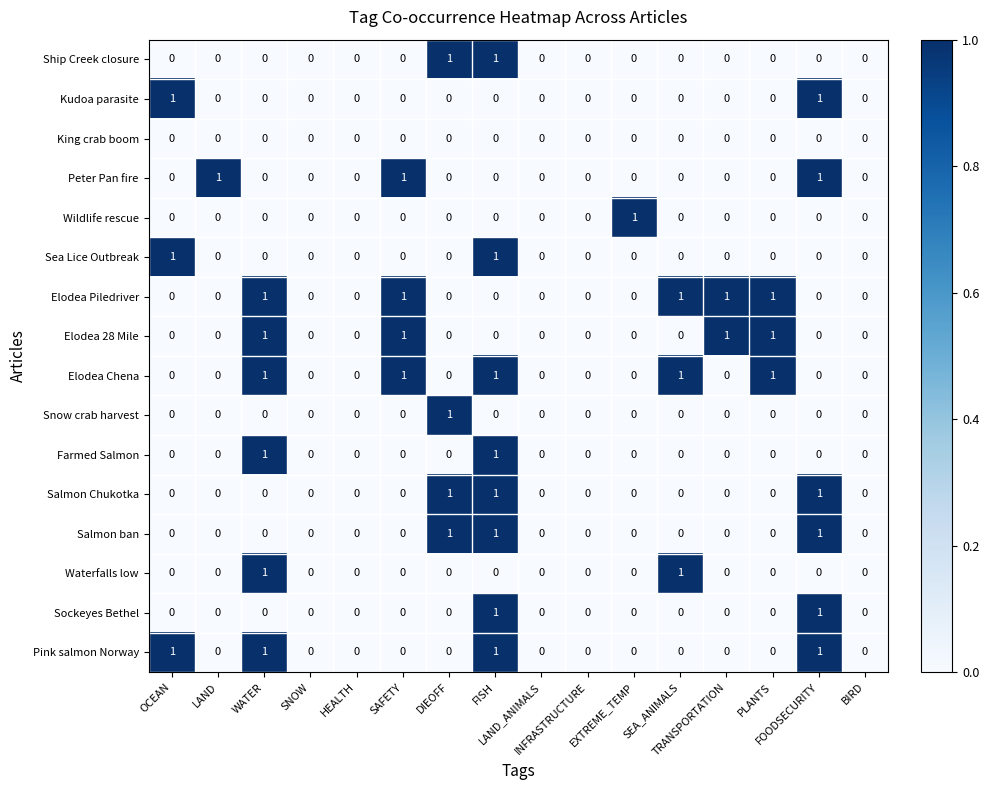

Count the Elodea Chena values in the range 0 to 1.

16